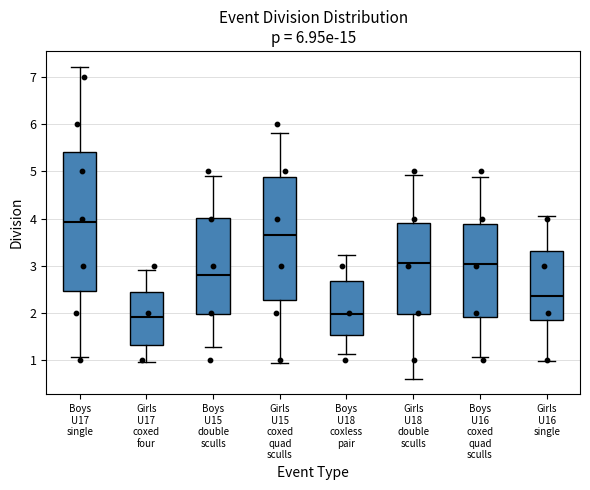

Comparing the boxes themselves (not the whiskers), which one is the tallest?

Boys U17 single